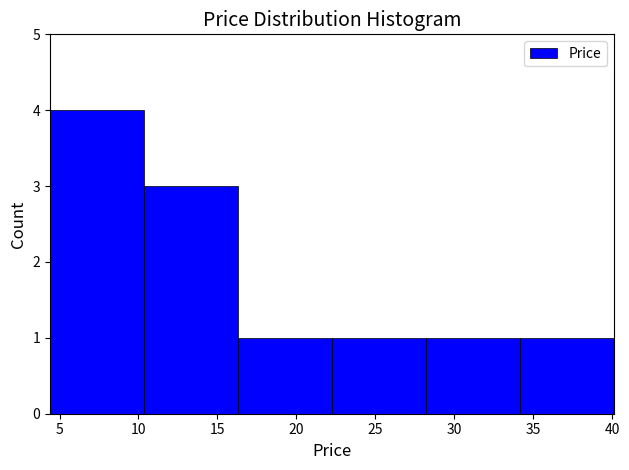

Reading left to right, list every bar in this chart as the range it spans on the x-axis followed by its height. Neither the bar edges nor the heights are printed on the chart, so give them approximately, as read against the axes.

4.40 to 10.35: 4
10.35 to 16.30: 3
16.30 to 22.25: 1
22.25 to 28.20: 1
28.20 to 34.15: 1
34.15 to 40.10: 1